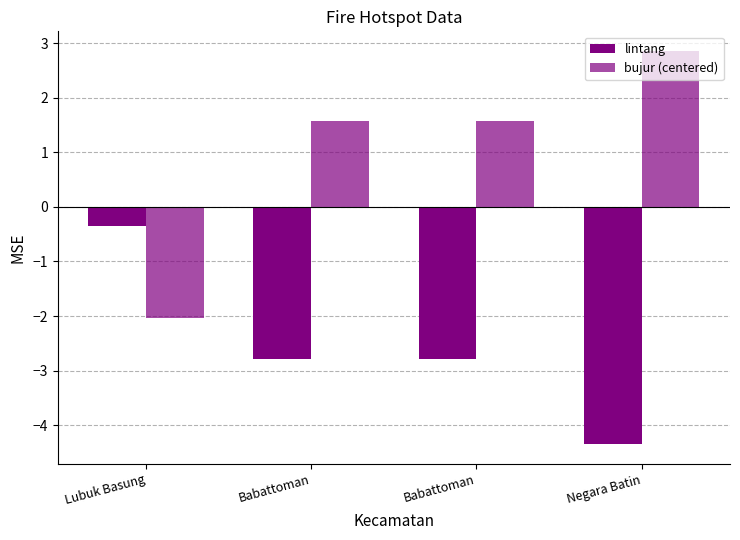

How many groups of bars are there?

4